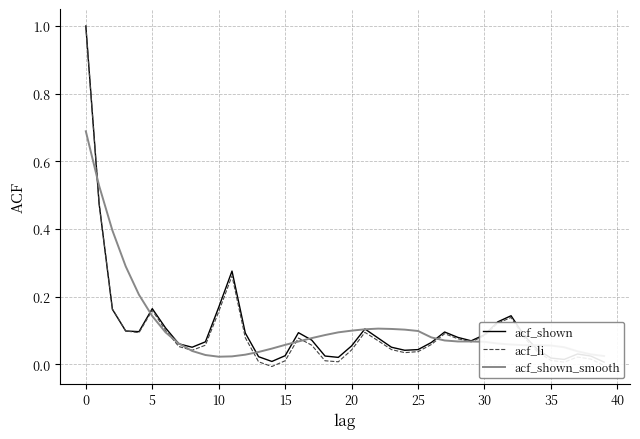

List the series in order of their overall mean, highest first.

acf_shown_smooth, acf_shown, acf_li